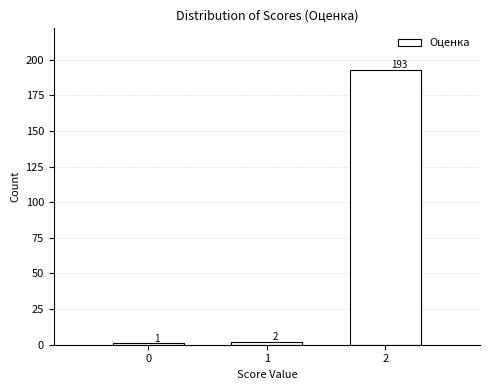

Reading left to right, transcribe this chart: for each bar, give the range it covers on the x-axis and its height.

-0.5 to 0.5: 1
0.5 to 1.5: 2
1.5 to 2.5: 193